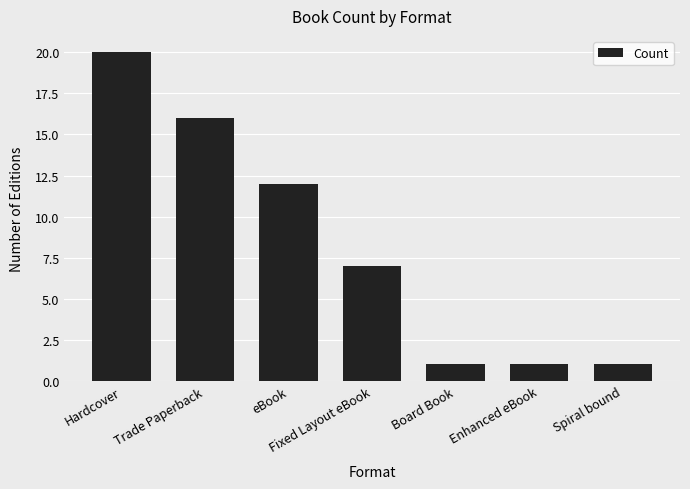

Are the bars grouped side by side (vs. stacked)?

No